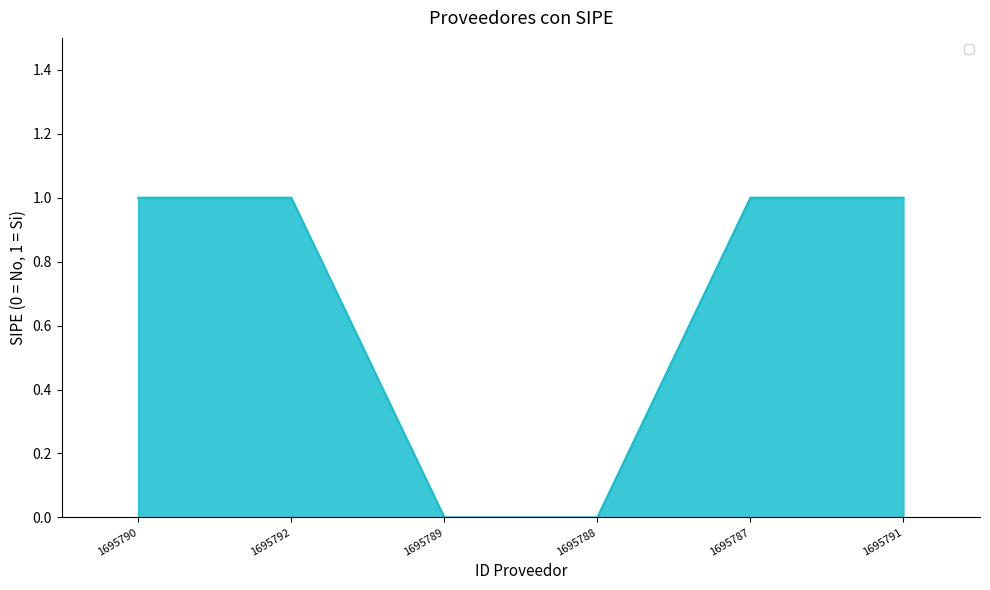

Is it true that the value at 1695791 is 2?

False